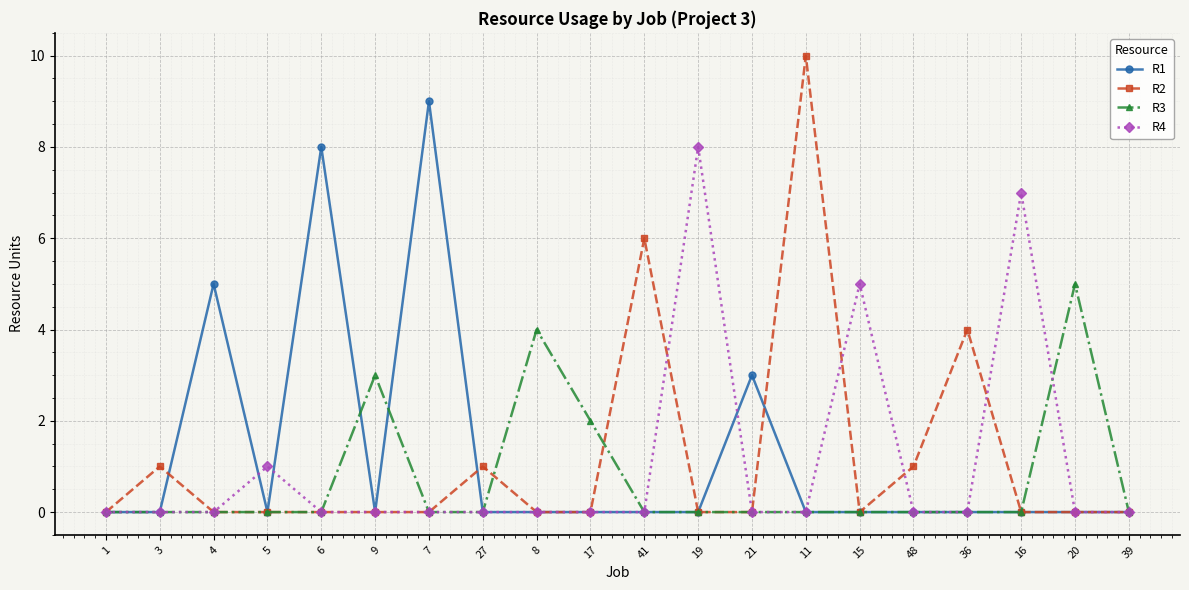

Between 5 and 15, which series saw the biggest shift?

R4